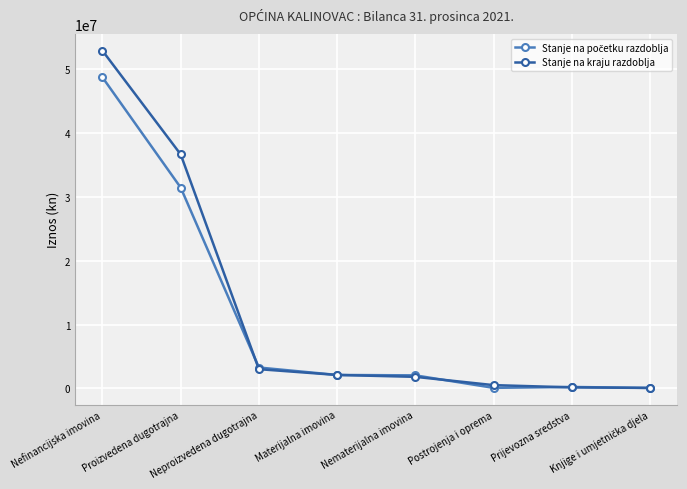

Which series has the largest total across all categories?

Stanje na kraju razdoblja